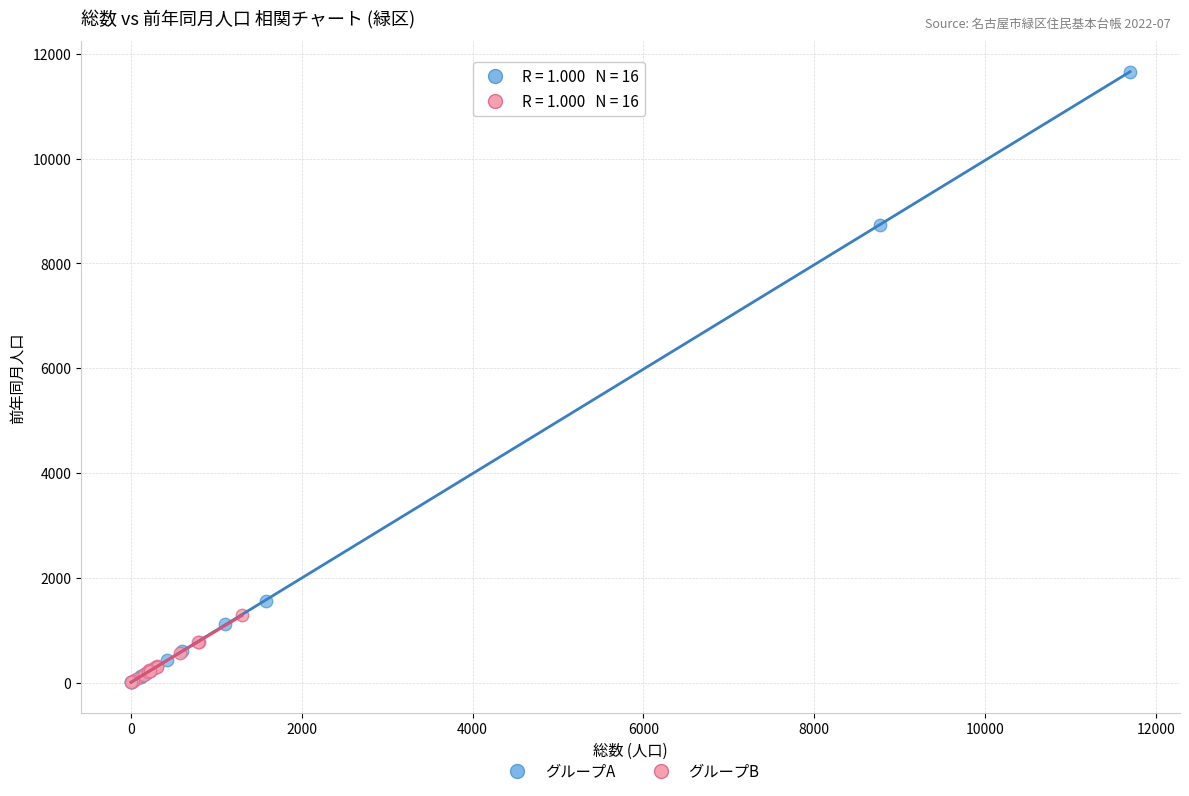

Which series has the largest Y range (max minus min)?

グループA